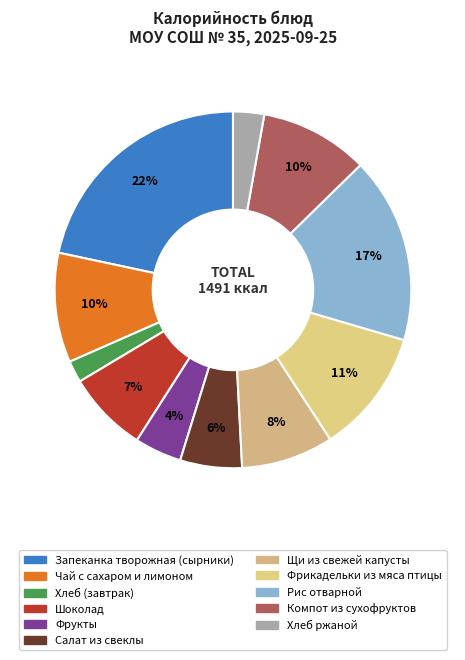

How many segments does this pie chart have?

11